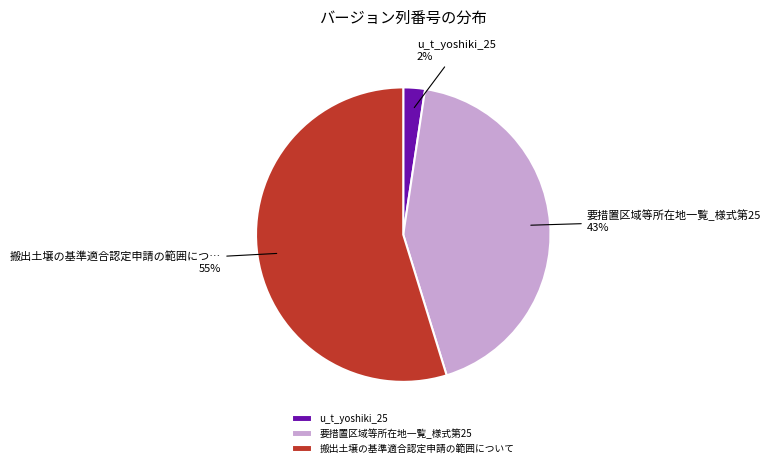

Combined, do u_t_yoshiki_25 and 要措置区域等所在地一覧_様式第25 account for over 50%?

No